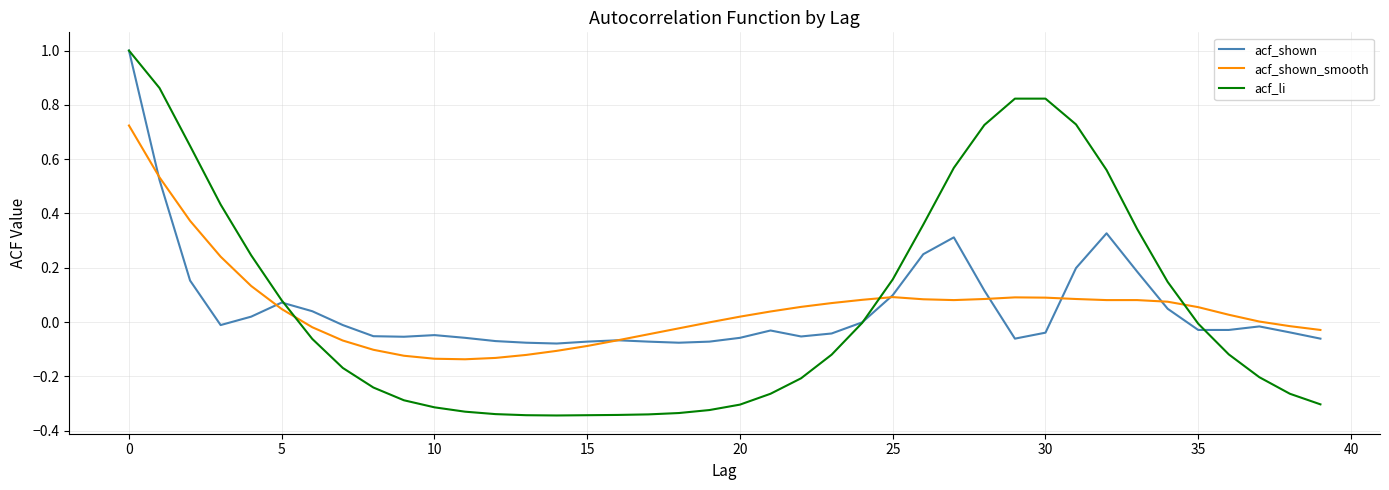

Which series has the widest spread of values?

acf_li